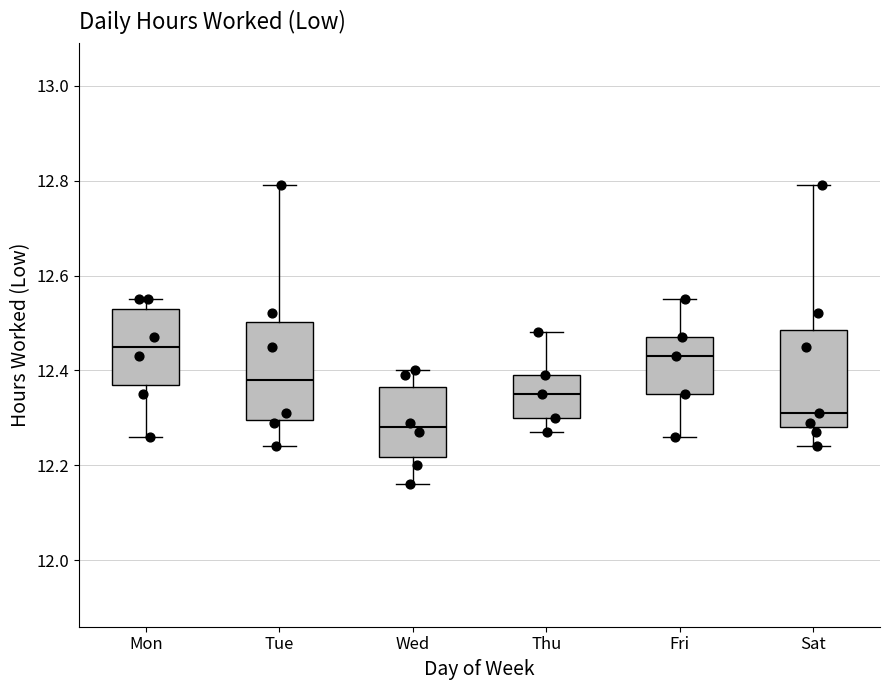

Reading left to right, transcribe this box plot: for each box, give where its median line is, the range the box spans, and where its two whiskers end, as read against the y-axis. The values are not printed on the chart, so give them approximately, as read against the axis.

Mon: median 12.46, box 12.38 to 12.54, whiskers 12.26 to 12.56
Tue: median 12.38, box 12.30 to 12.50, whiskers 12.24 to 12.80
Wed: median 12.28, box 12.22 to 12.36, whiskers 12.16 to 12.40
Thu: median 12.36, box 12.30 to 12.40, whiskers 12.28 to 12.48
Fri: median 12.44, box 12.36 to 12.48, whiskers 12.26 to 12.56
Sat: median 12.32, box 12.28 to 12.48, whiskers 12.24 to 12.80